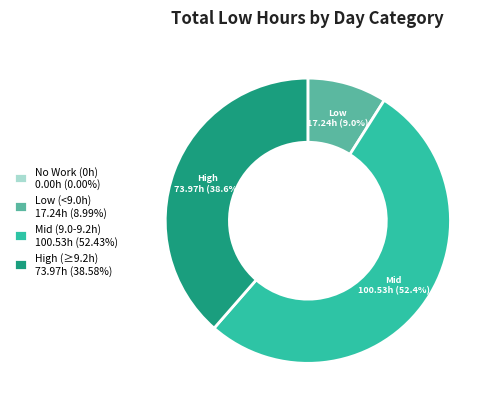

To the nearest percent, what is the average slice percentage?

25%